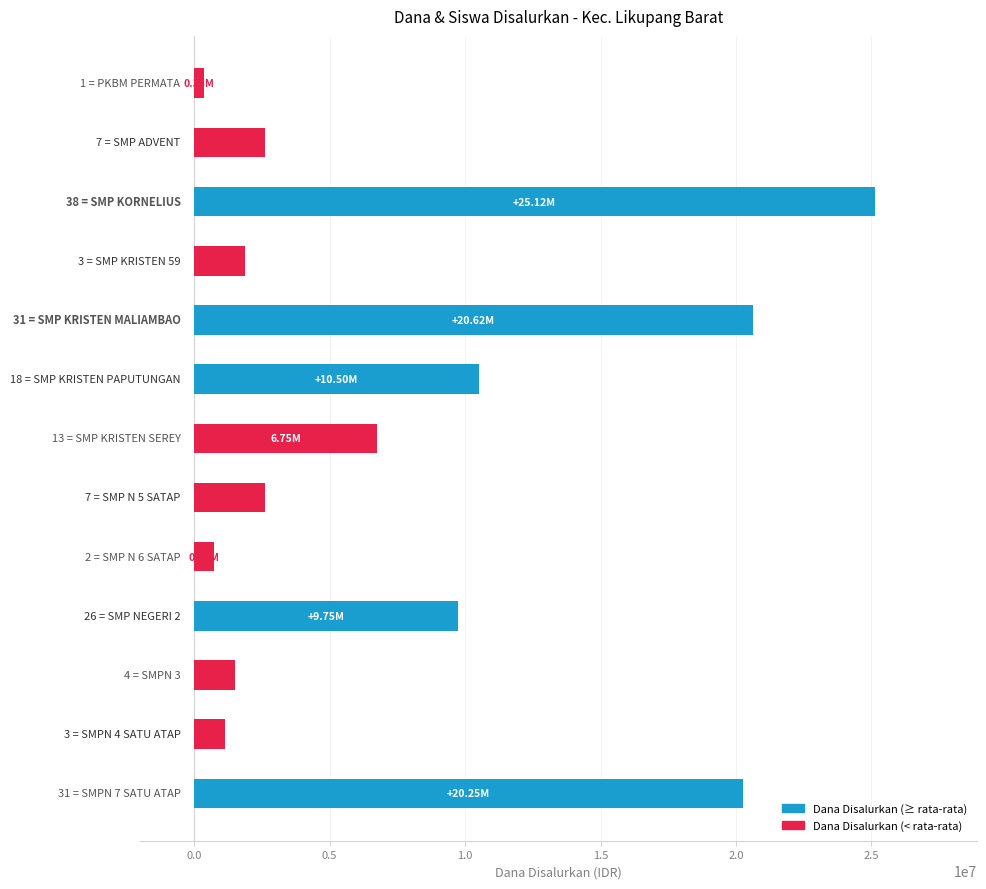

Does the chart contain any negative values?

No